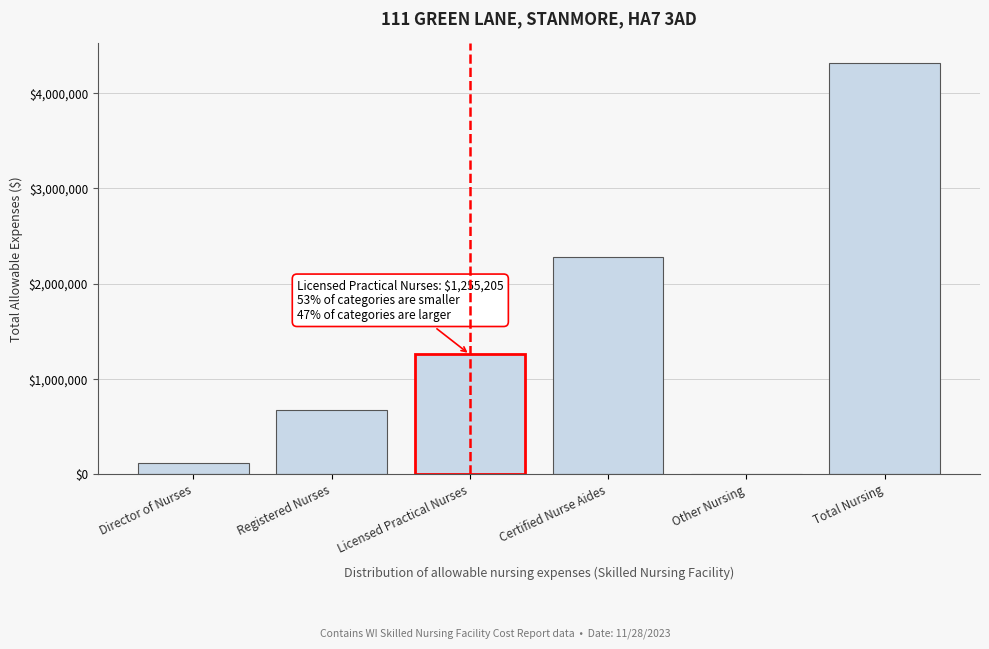

Reading left to right, extract all data points from this chart.

Director of Nurses=111505	Registered Nurses=672715	Licensed Practical Nurses=1255205	Certified Nurse Aides=2274725	Other Nursing=0	Total Nursing=4314150